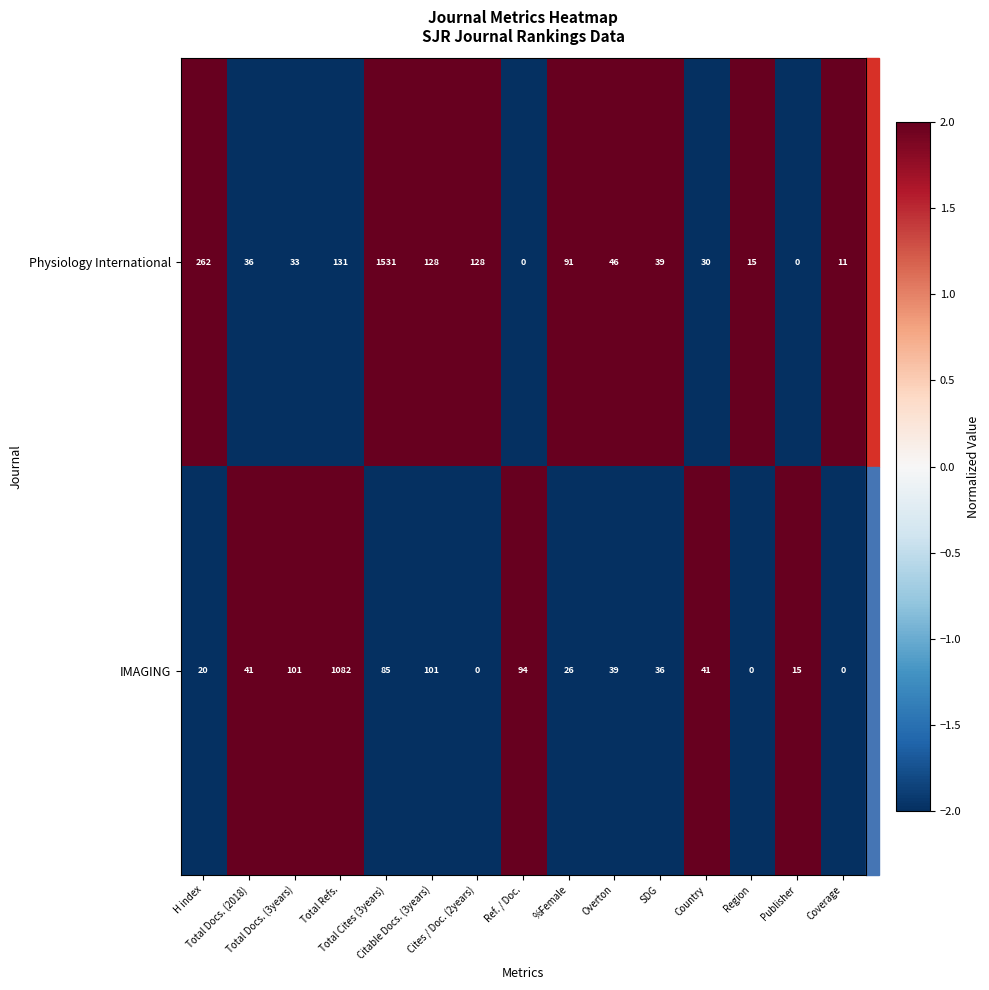

List the series in order of their overall mean, highest first.

Physiology International, IMAGING